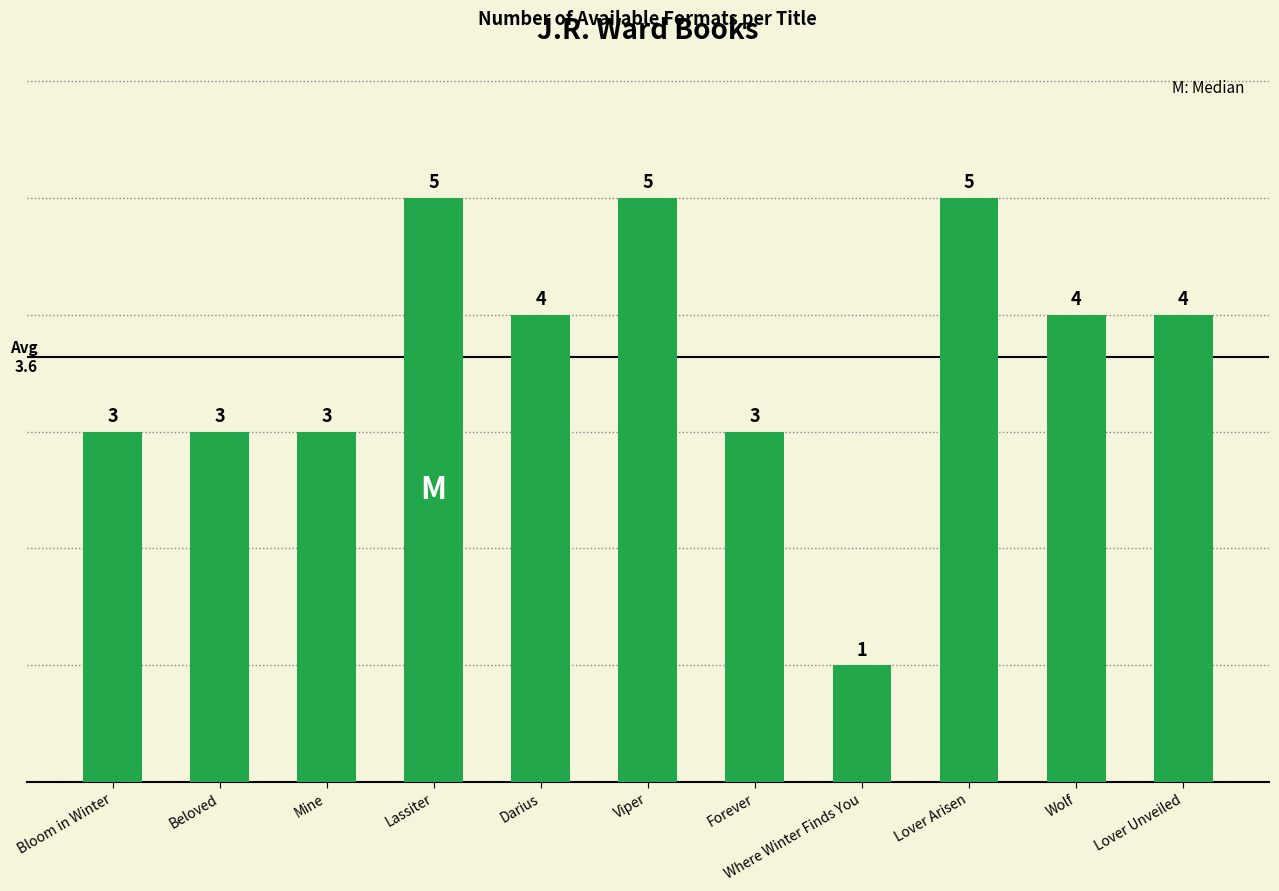

What is the minimum value shown in the chart?

1